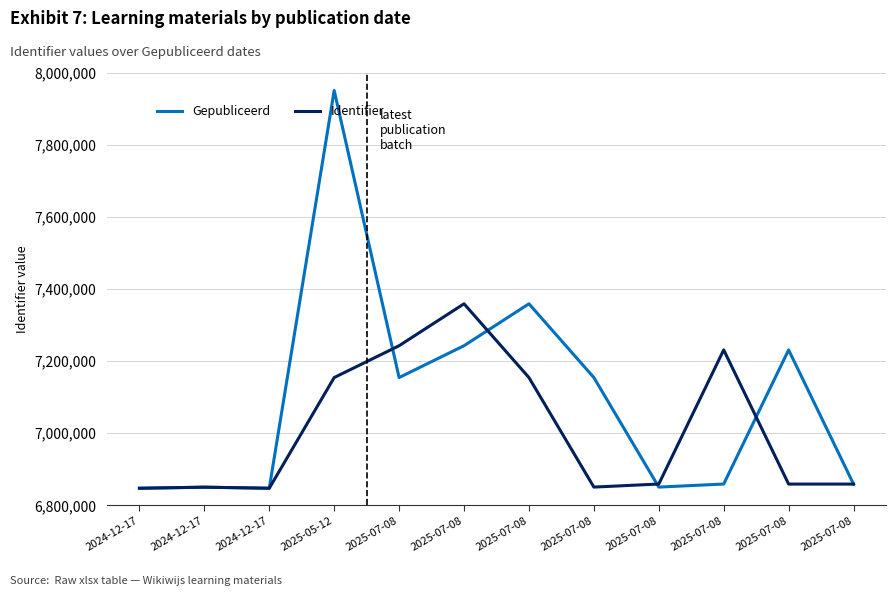

At which category does Gepubliceerd reach its first local peak?

2024-12-17